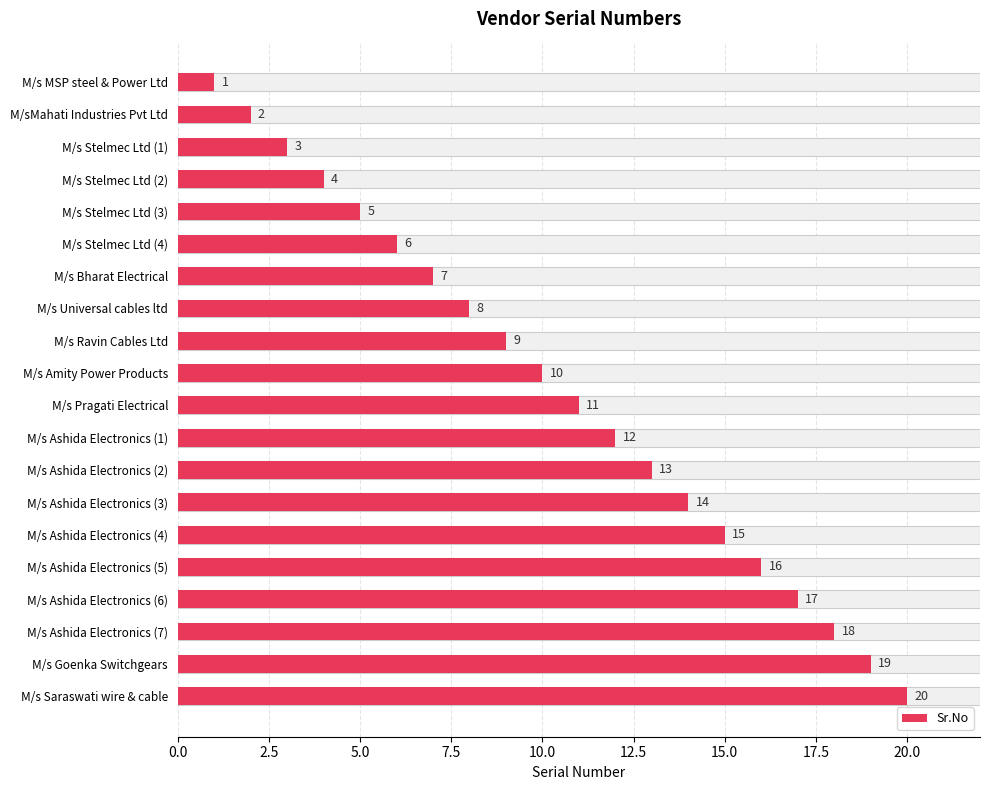

What is the minimum value shown in the chart?

1